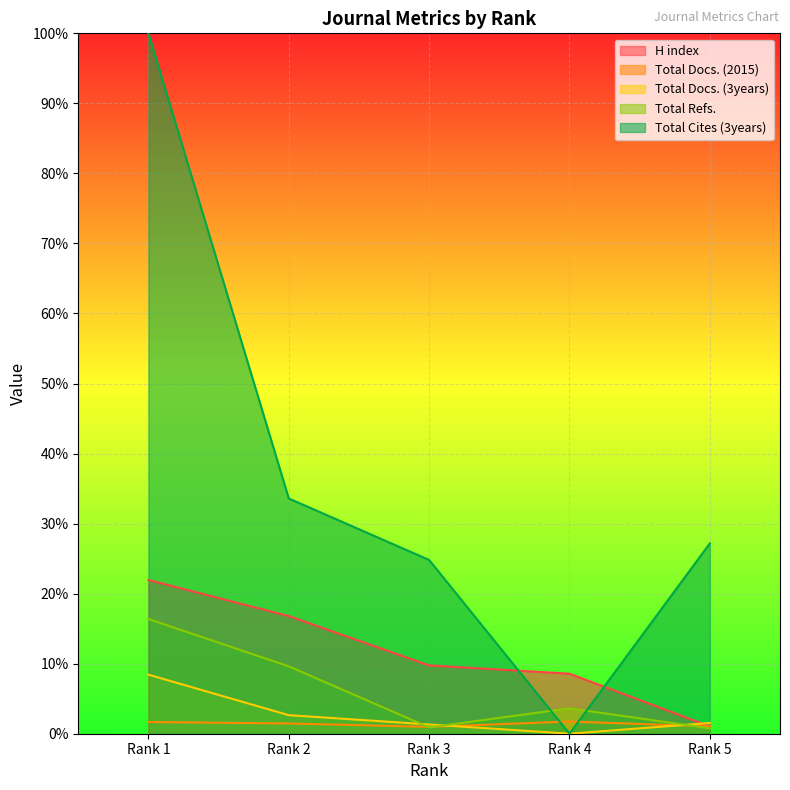

Reading right to left, what are all the values shown in this chart?

H index: Rank 5=1.0	Rank 4=8.6	Rank 3=9.8	Rank 2=16.8	Rank 1=22.0
Total Docs. (2015): Rank 5=1.0	Rank 4=1.7	Rank 3=1.0	Rank 2=1.5	Rank 1=1.7
Total Docs. (3years): Rank 5=1.5	Rank 4=0.0	Rank 3=1.3	Rank 2=2.6	Rank 1=8.4
Total Refs.: Rank 5=0.8	Rank 4=3.6	Rank 3=0.9	Rank 2=9.6	Rank 1=16.4
Total Cites (3years): Rank 5=27.2	Rank 4=0.0	Rank 3=24.8	Rank 2=33.6	Rank 1=100.0